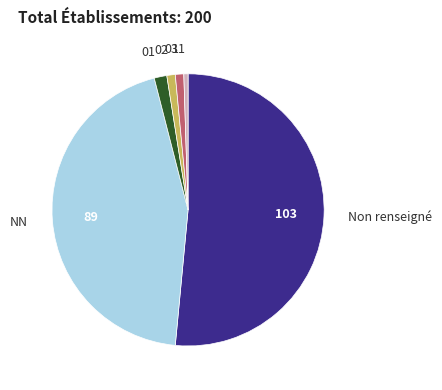

Combined, do NN and 11 account for over 50%?

No